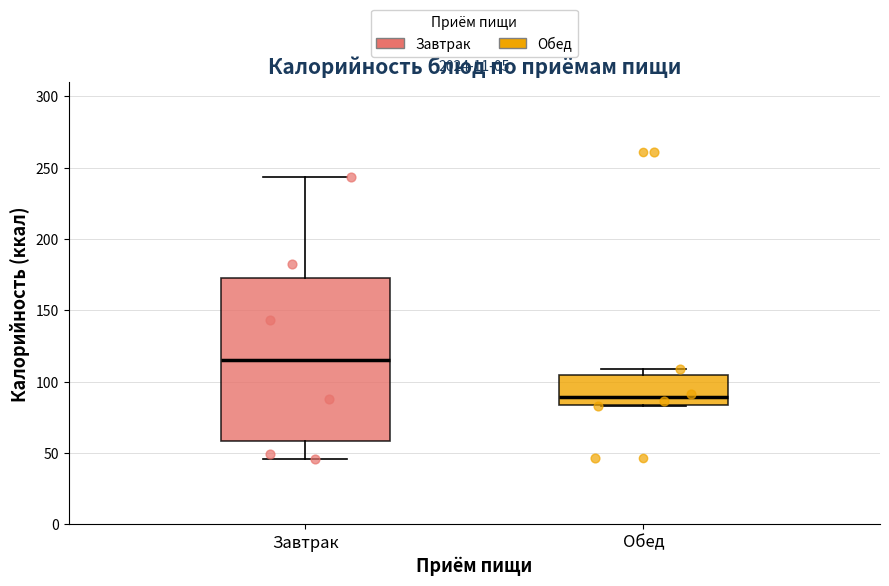

Reading left to right, transcribe this box plot: for each box, give where its median line is, the range the box spans, and where its two whiskers end, as read against the y-axis. The values are not printed on the chart, so give them approximately, as read against the axis.

Завтрак: median 115, box 60 to 175, whiskers 45 to 245
Обед: median 90, box 85 to 105, whiskers 85 to 110